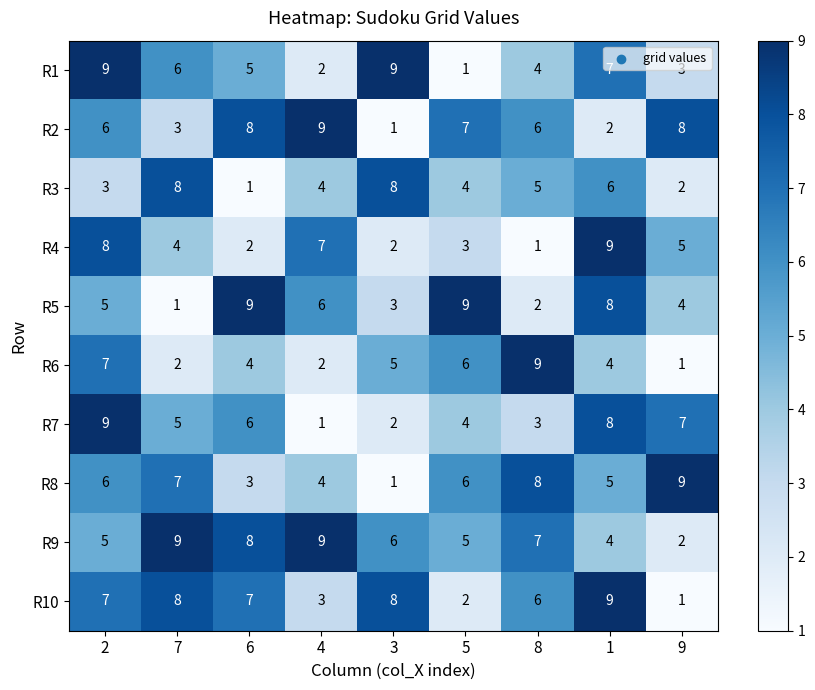

Rank the categories by R7 value from highest to lowest.

2, 1, 9, 6, 7, 5, 8, 3, 4